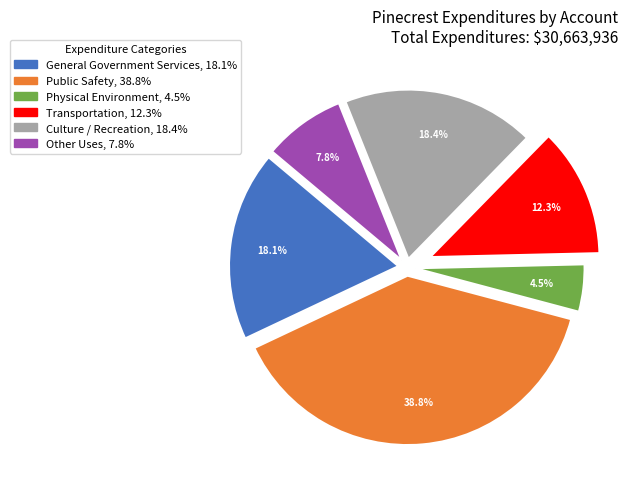

Is there any slice that represents more than half of the pie?

No